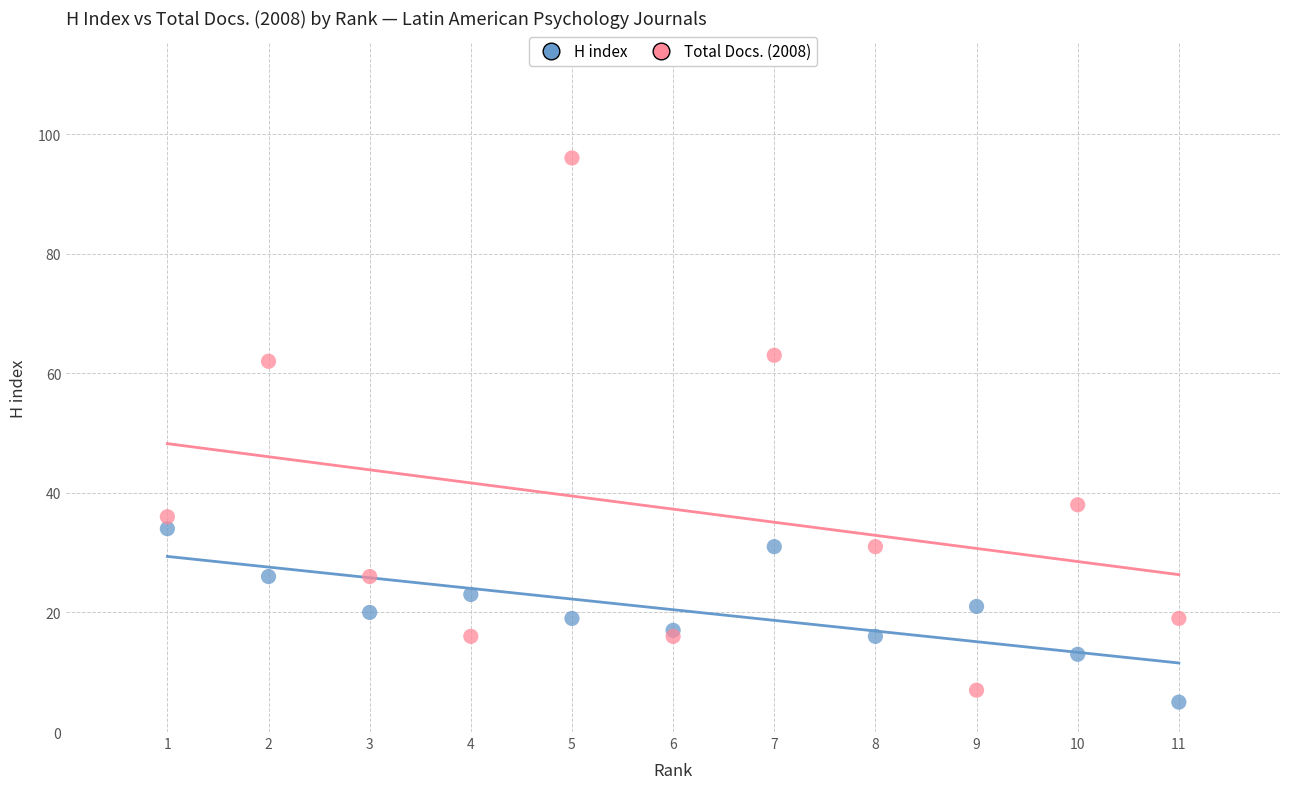

Which series has the widest spread of Y values?

Total Docs. (2008)